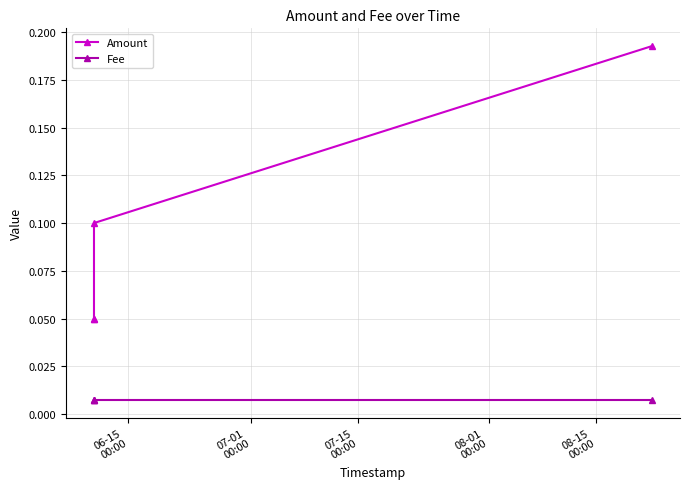

True or false: Amount and Fee cross at least once.

False